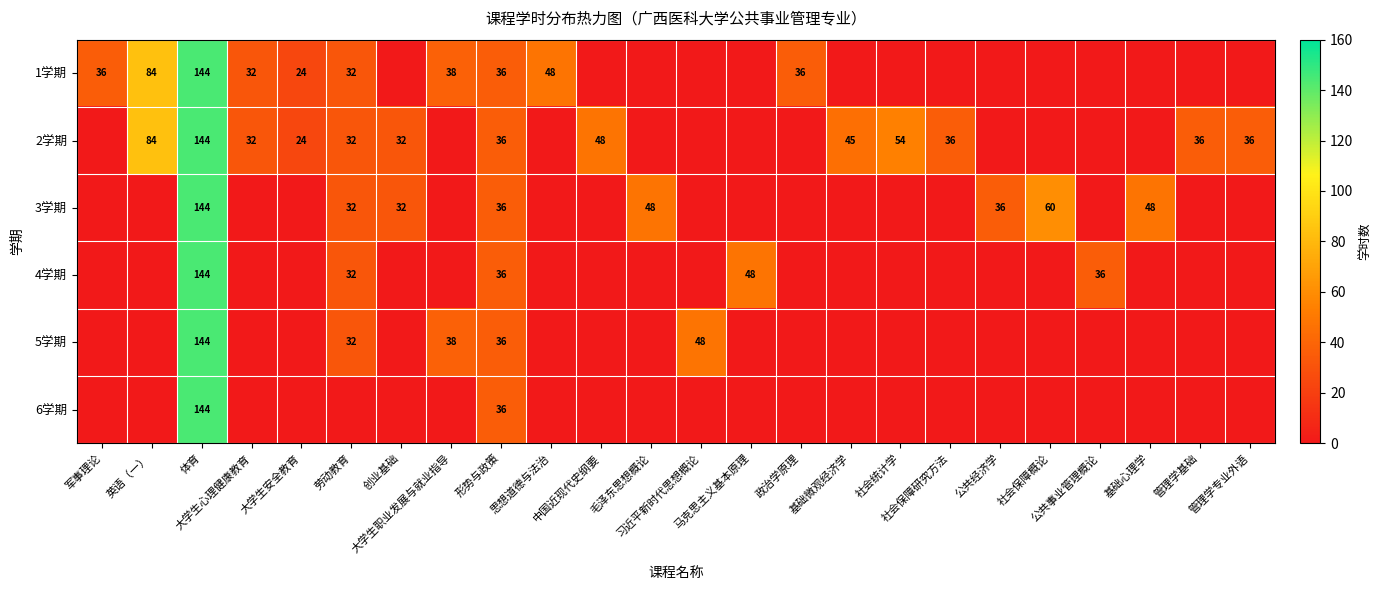

What is the total value across all series at 思想道德与法治?

48